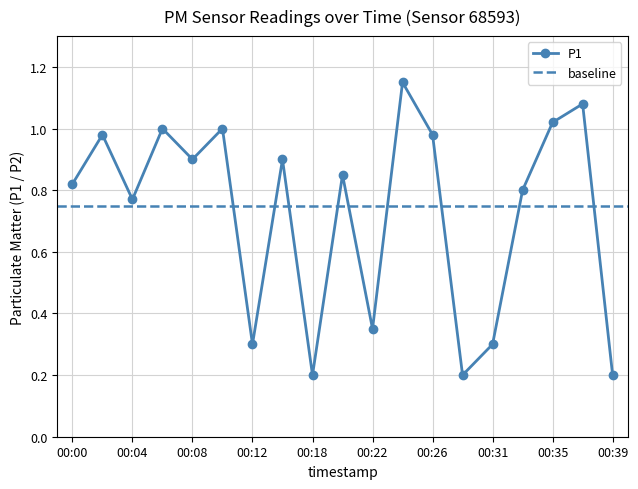

What is the greatest value displayed?

1.1